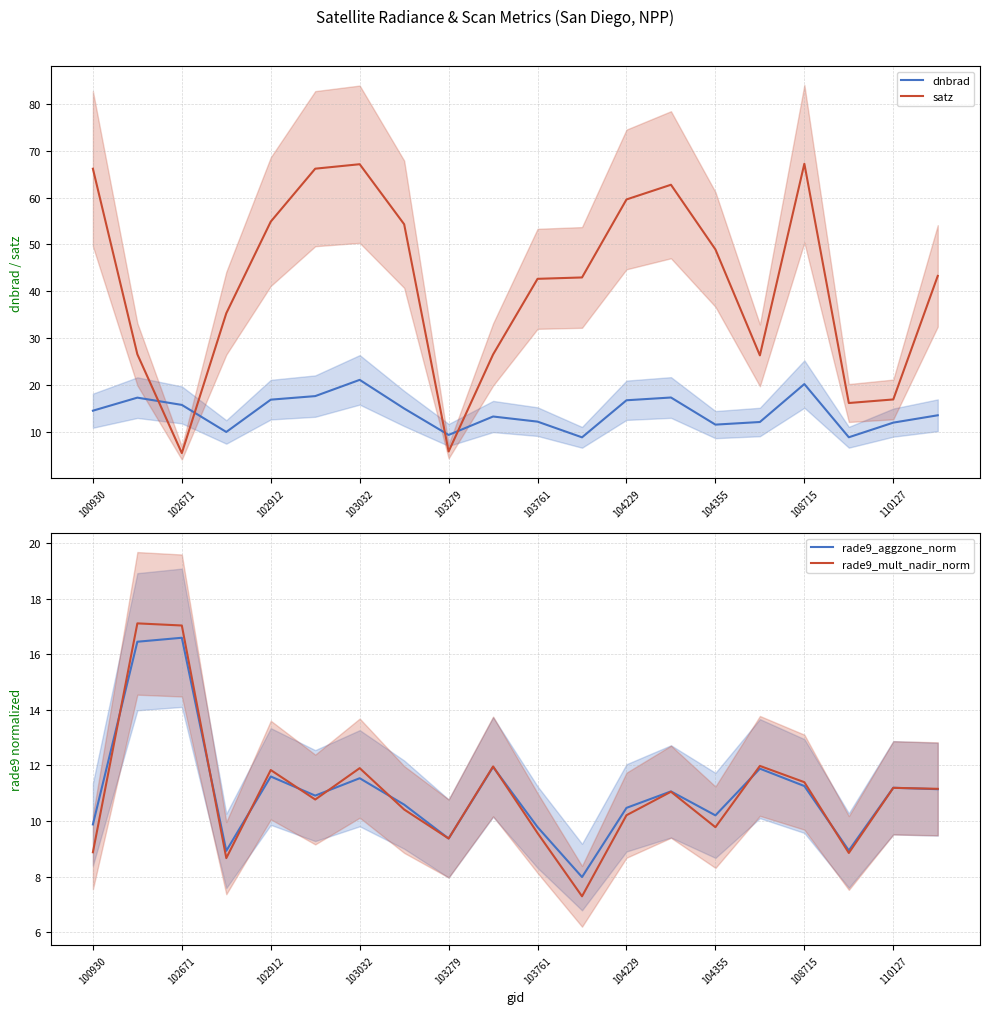

List the series in order of their peak value, lowest first.

rade9_aggzone_norm, rade9_mult_nadir_norm, dnbrad, satz